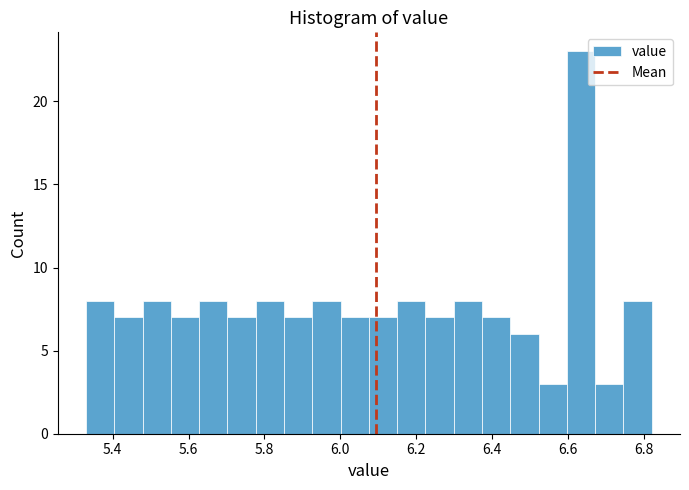

Read against the x-axis, roughly where is the centre of the tallest bar?

6.64